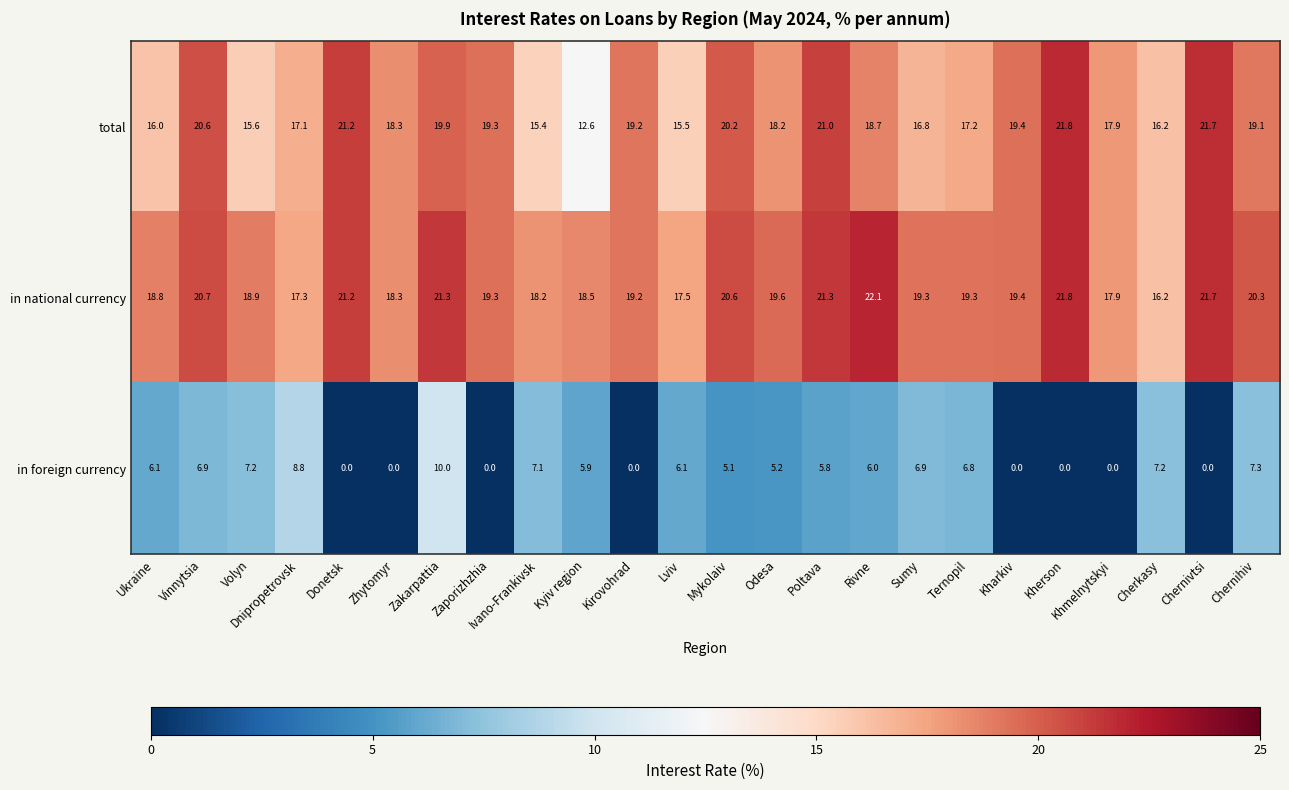

What is the difference between the maximum and minimum values in the in national currency series?

5.9